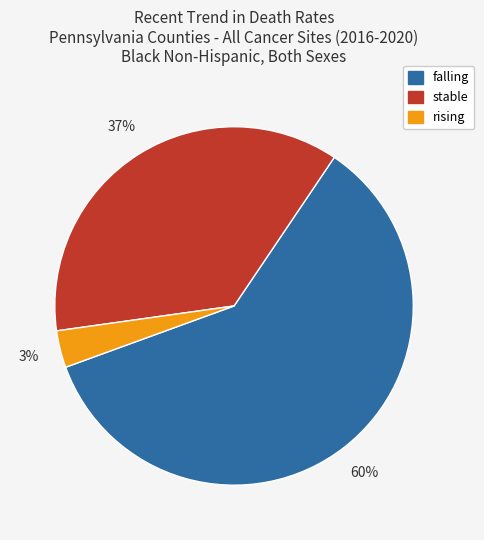

To the nearest percent, what is the difference between the stable and falling slice percentages?

23%